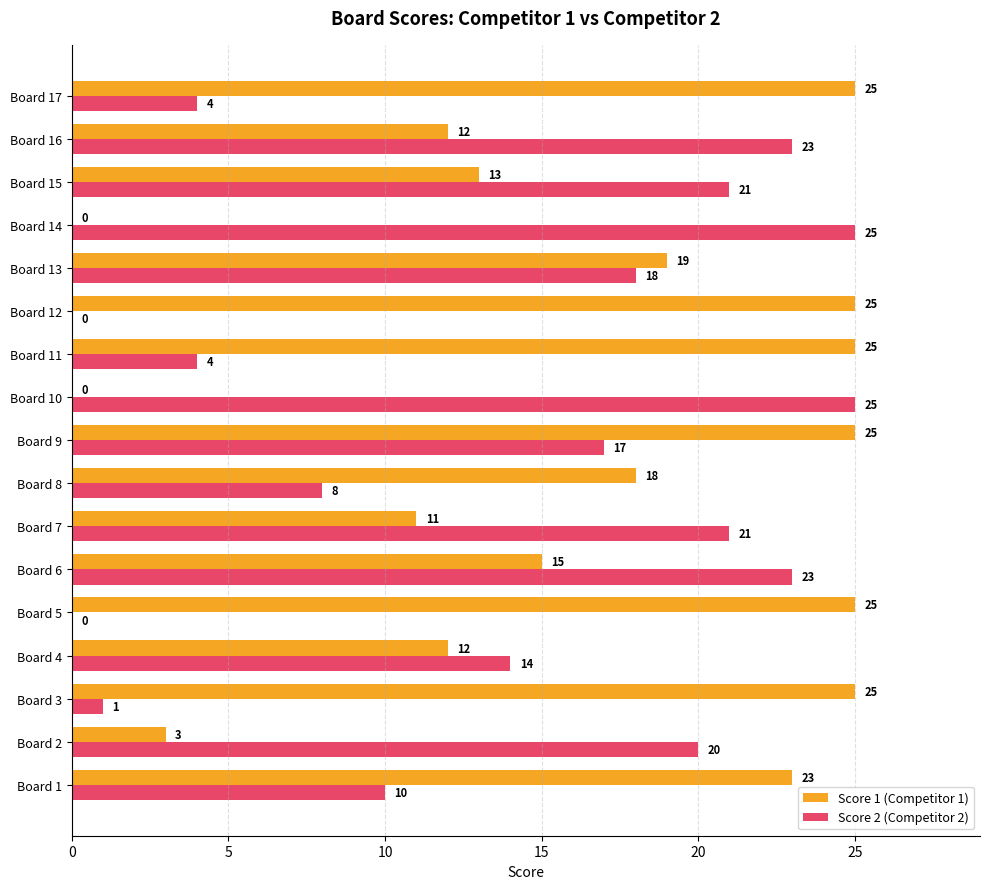

Between Board 1 and Board 14, which series saw the biggest shift?

Score 1 (Competitor 1)